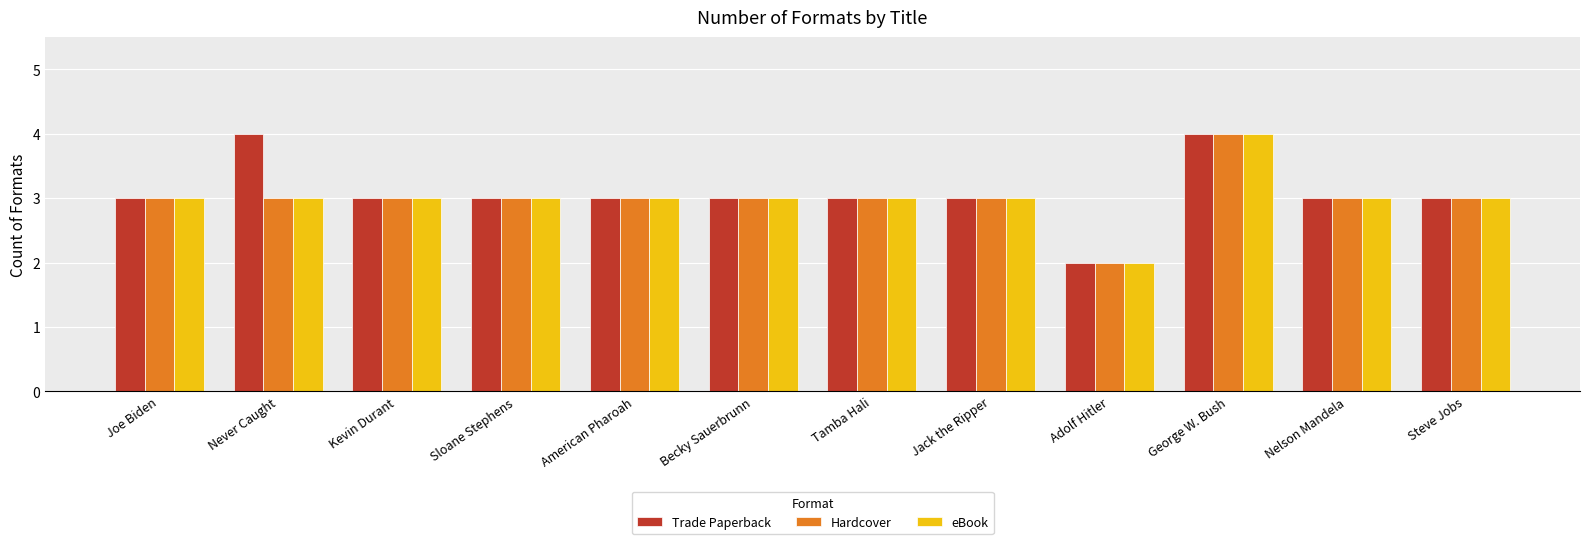

What is the difference between the Trade Paperback values at Never Caught and Sloane Stephens?

1